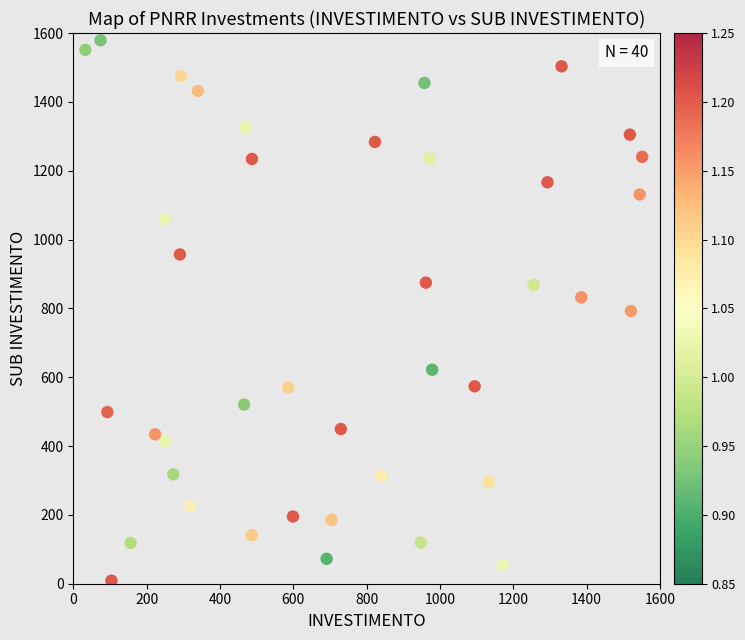

What is the range of X values (max minus min)?

1518.9